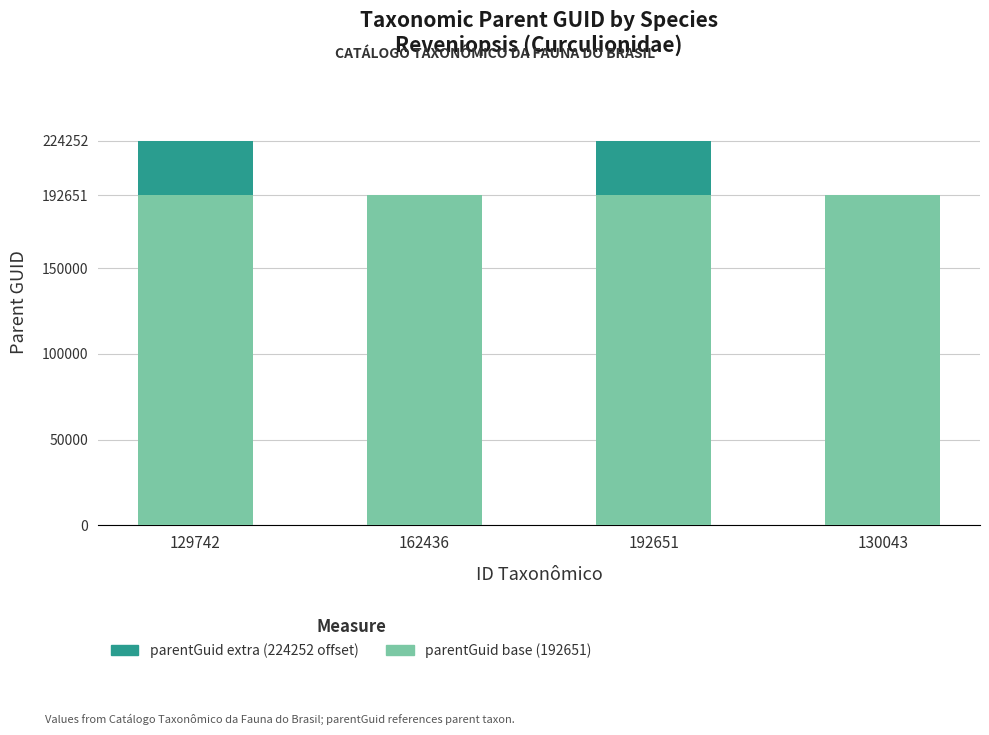

Are the bars horizontal?

No